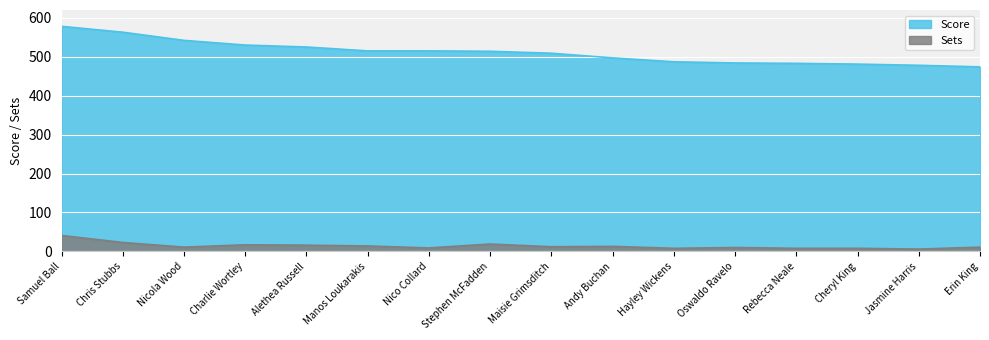

Which has a higher value, Oswaldo Ravelo or Rebecca Neale?

Oswaldo Ravelo